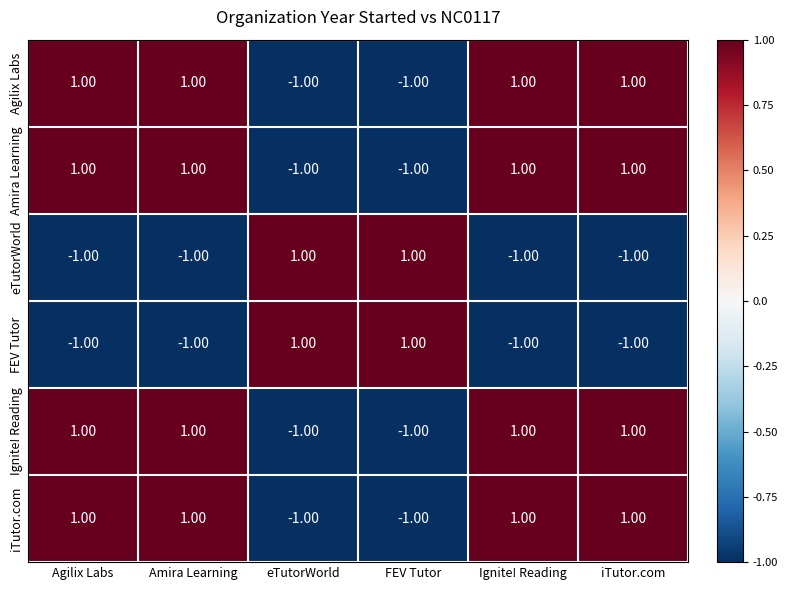

At how many categories does at least one series exceed 0?

6